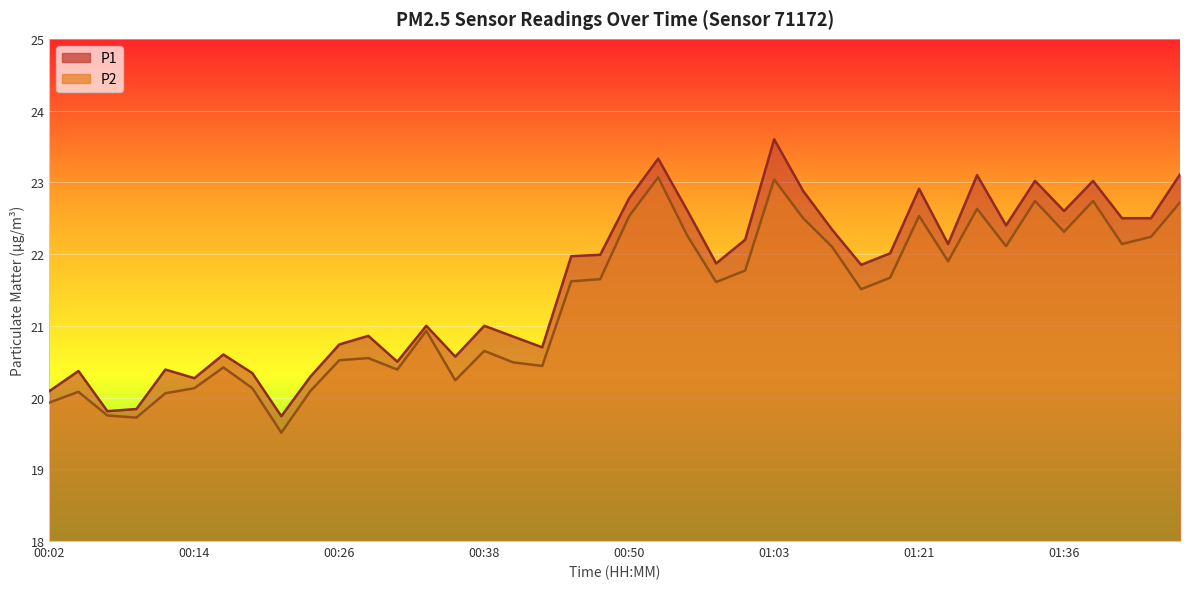

Between 00:24 and 01:36, which is larger?

01:36